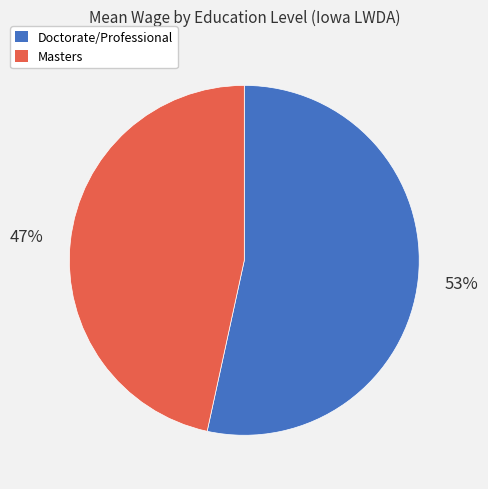

To the nearest percent, what percentage of the pie is Doctorate/Professional?

53%